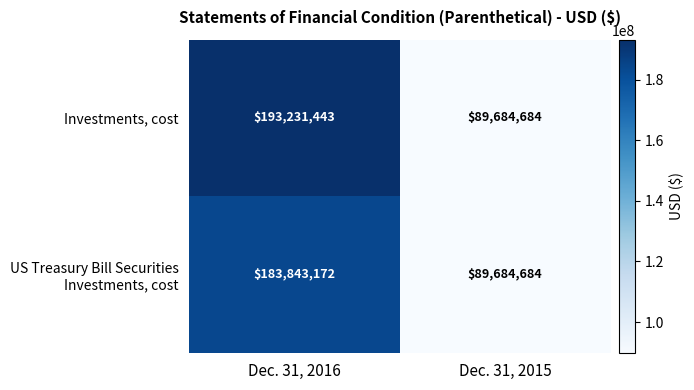

At which category is the sum across all series the highest?

Dec. 31, 2016